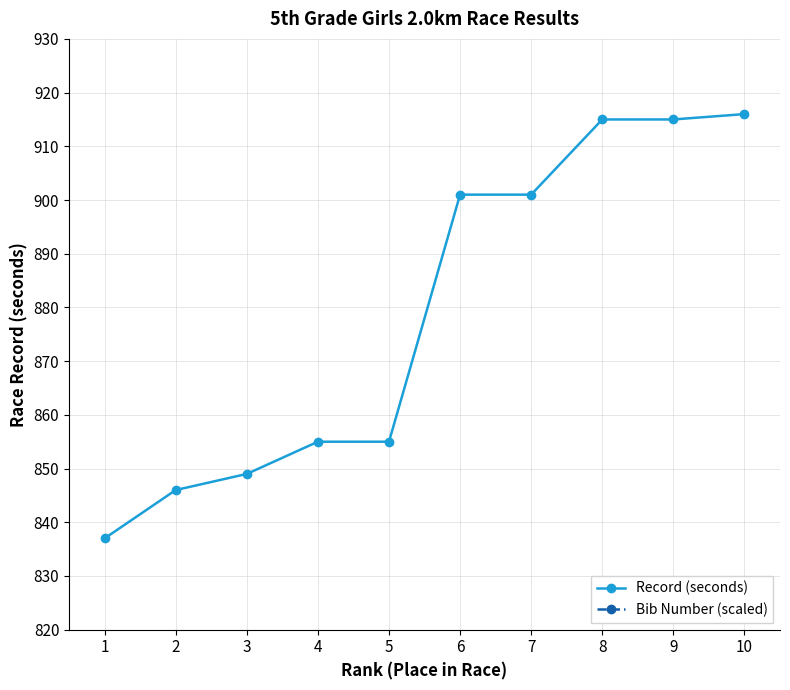

How many data points in Bib Number (scaled) are less than 1657?

5